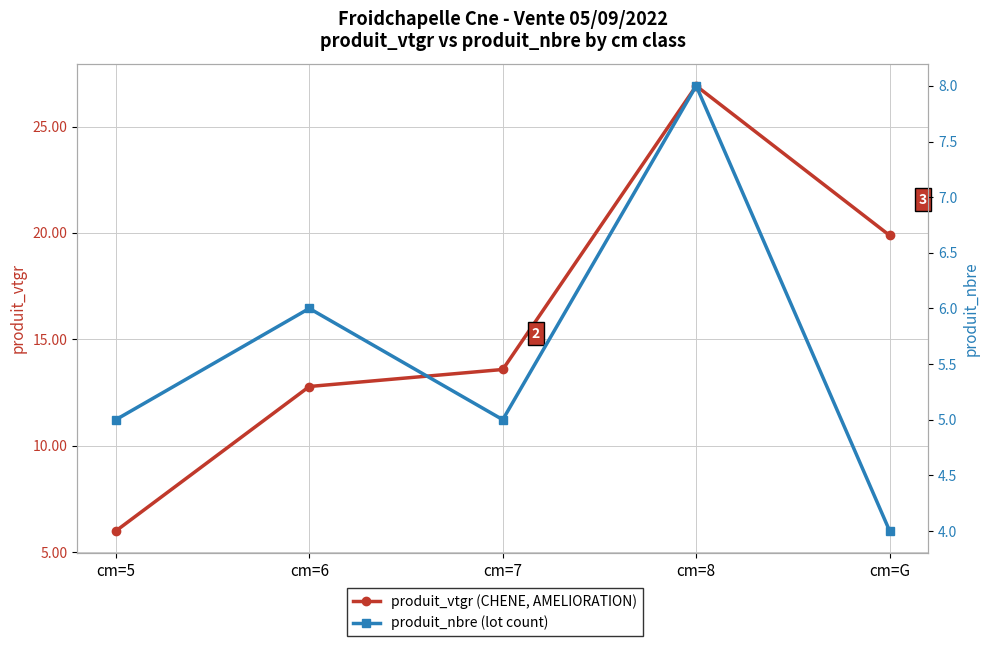

At which label is produit_vtgr (CHENE, AMELIORATION) closest to 16?

cm=7